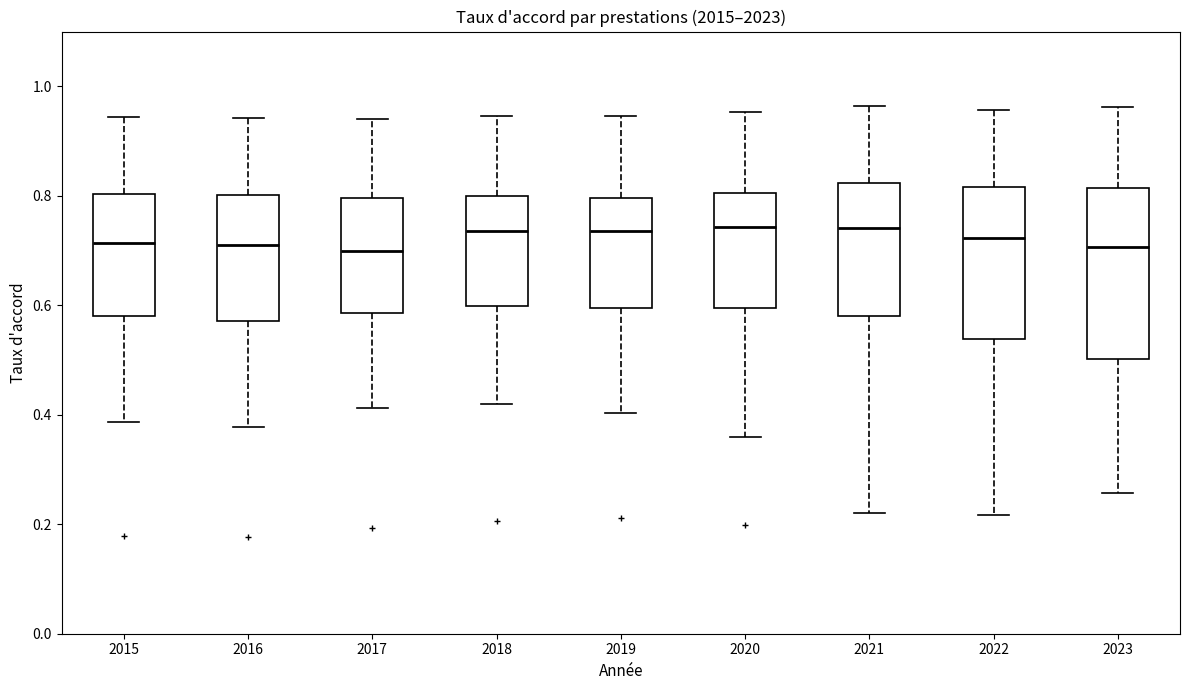

Comparing the boxes themselves (not the whiskers), which one is the tallest?

2023